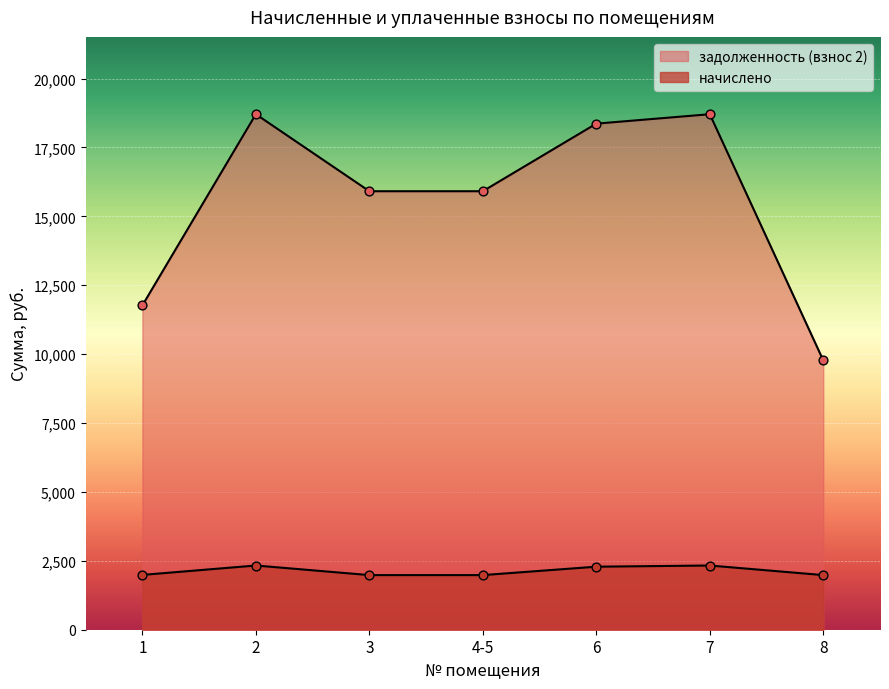

What is the total value across all series at 2?

21037.9